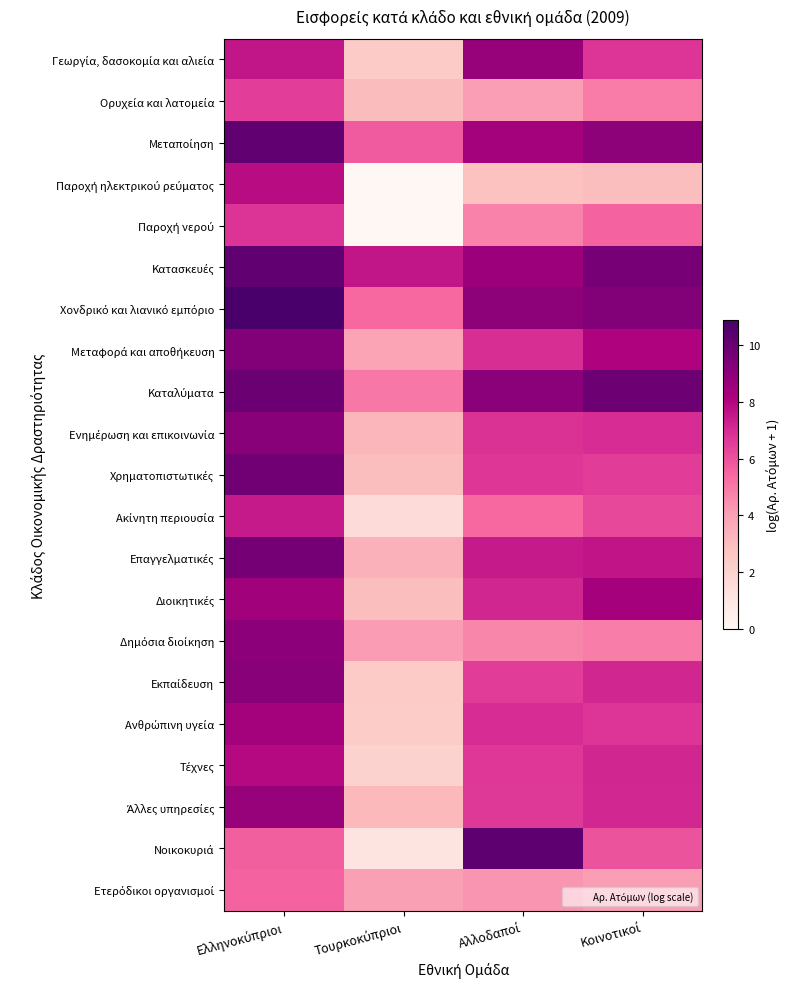

What is the difference between the highest and lowest values at Τουρκοκύπριοι?

7.6